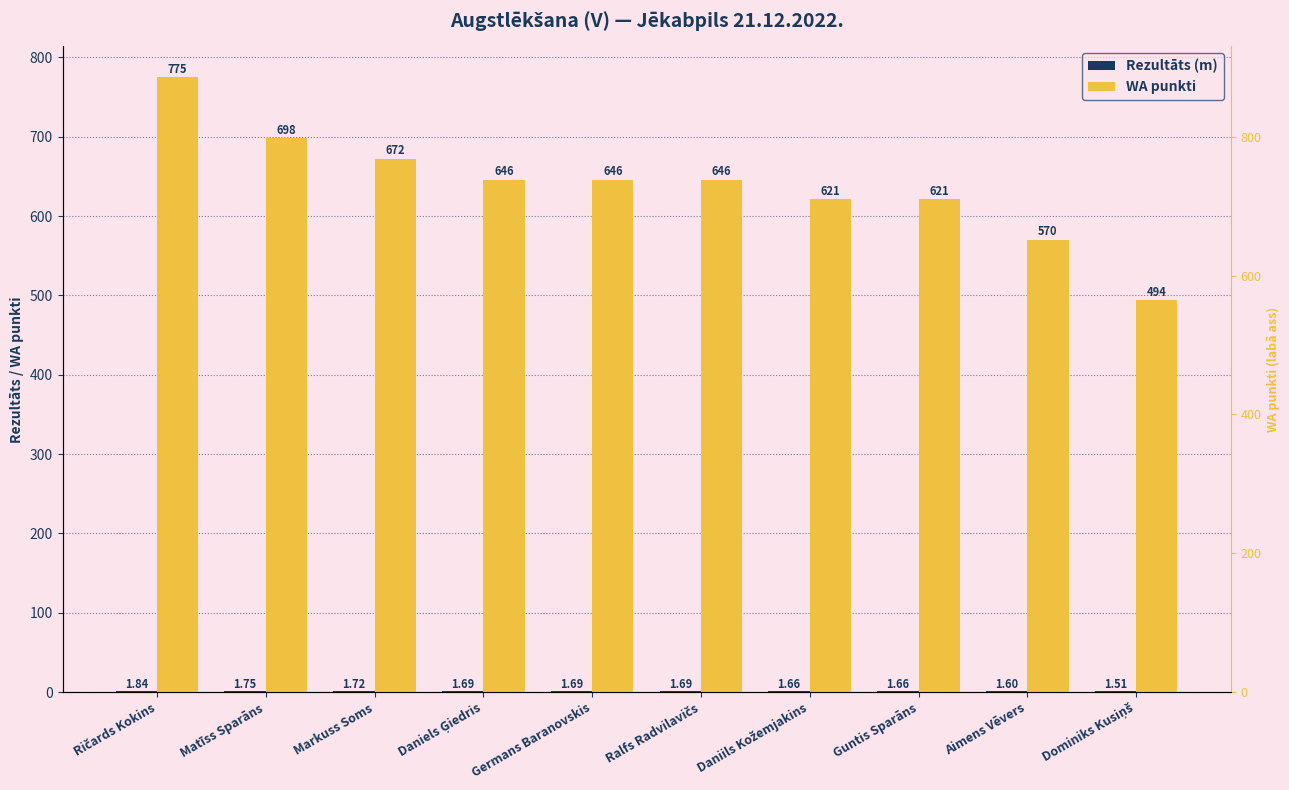

What is the sum of the Rezultāts (m) values at Guntis Sparāns and Markuss Soms?

3.4